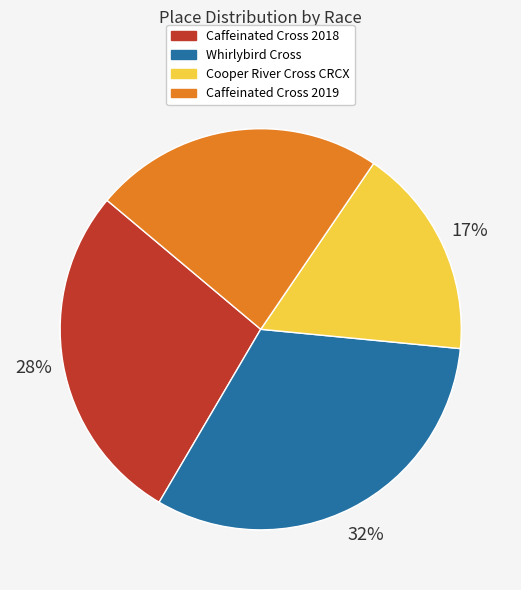

Which slice is the smallest?

Cooper River Cross CRCX